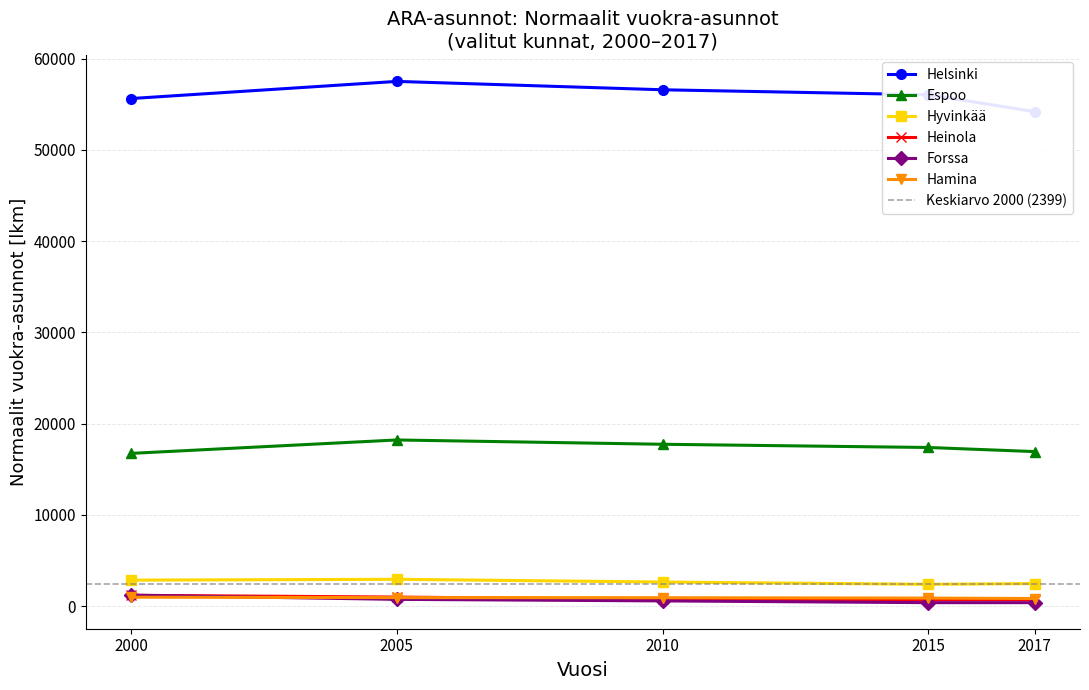

True or false: Espoo and Hamina cross at least once.

False